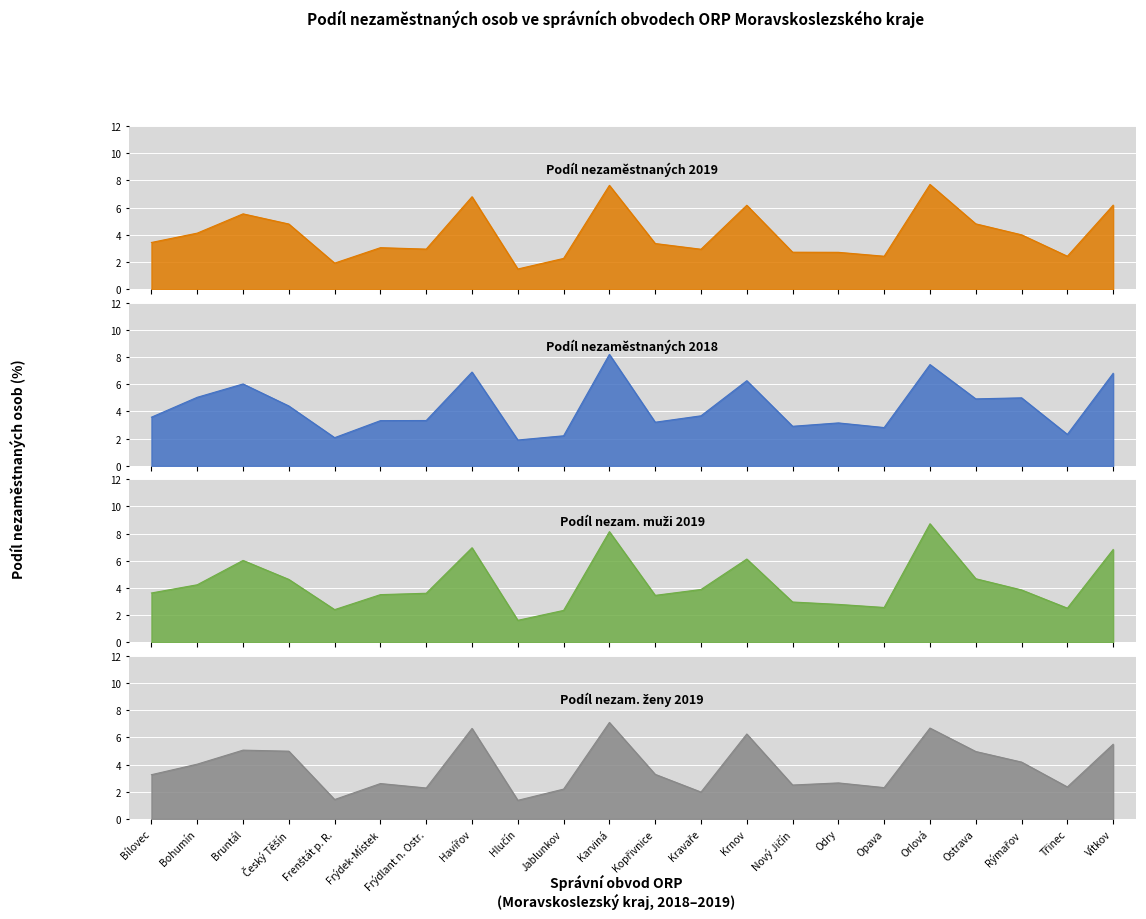

What is the label of the 21st point from the left?

Třinec